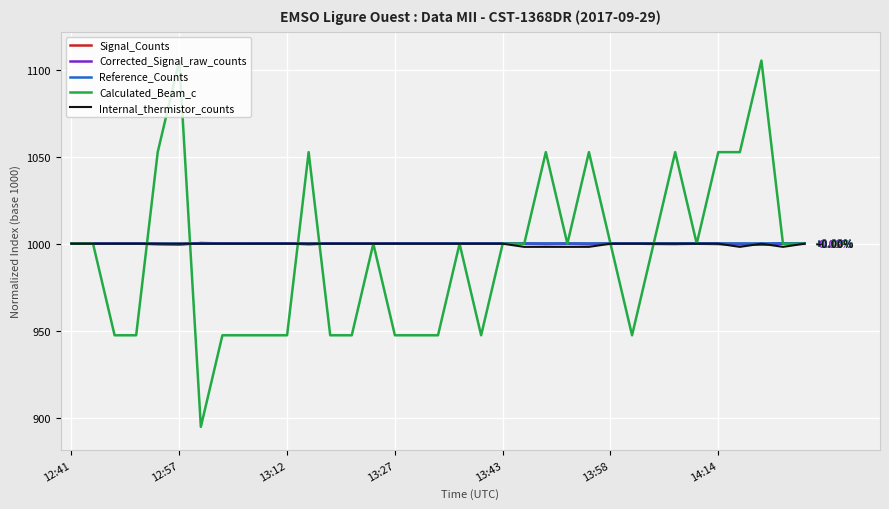

Which series has the largest range (max minus min)?

Calculated_Beam_c